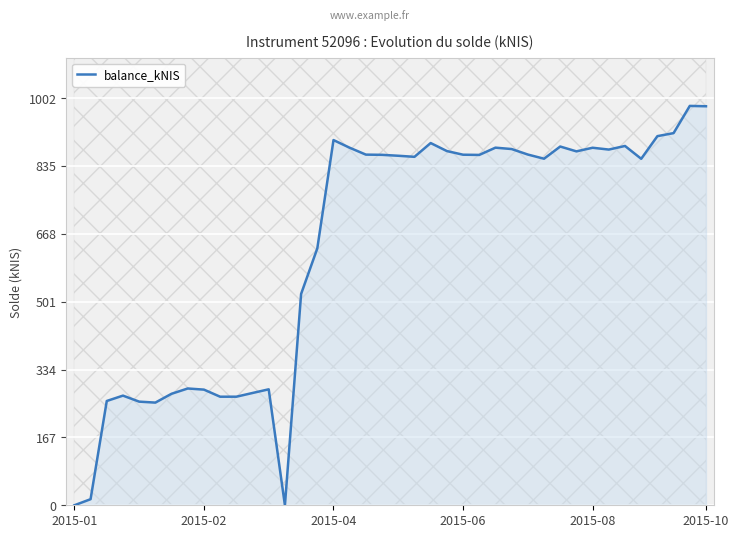

What is the maximum value for balance_kNIS?

982.6